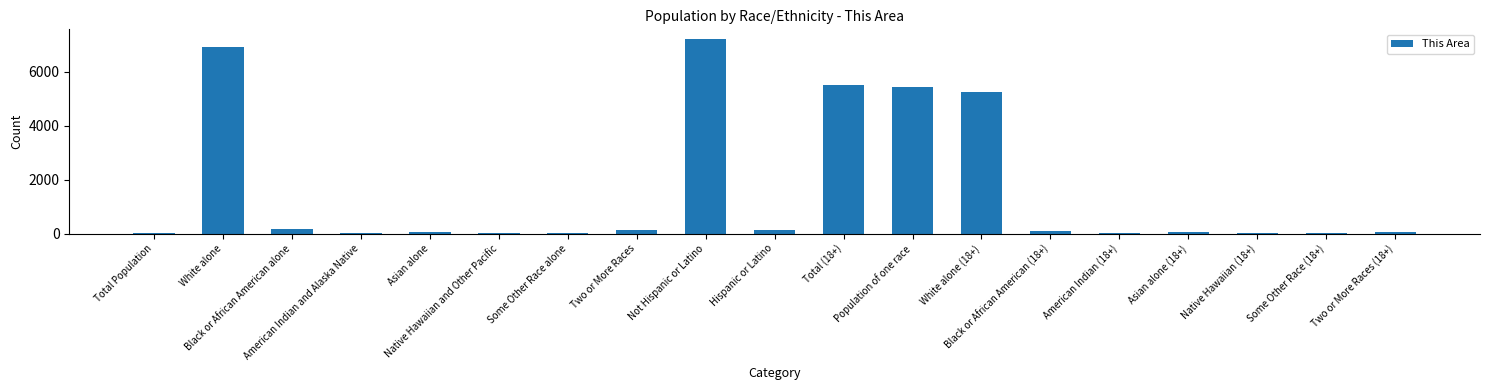

Count the number of data series in this chart.

1